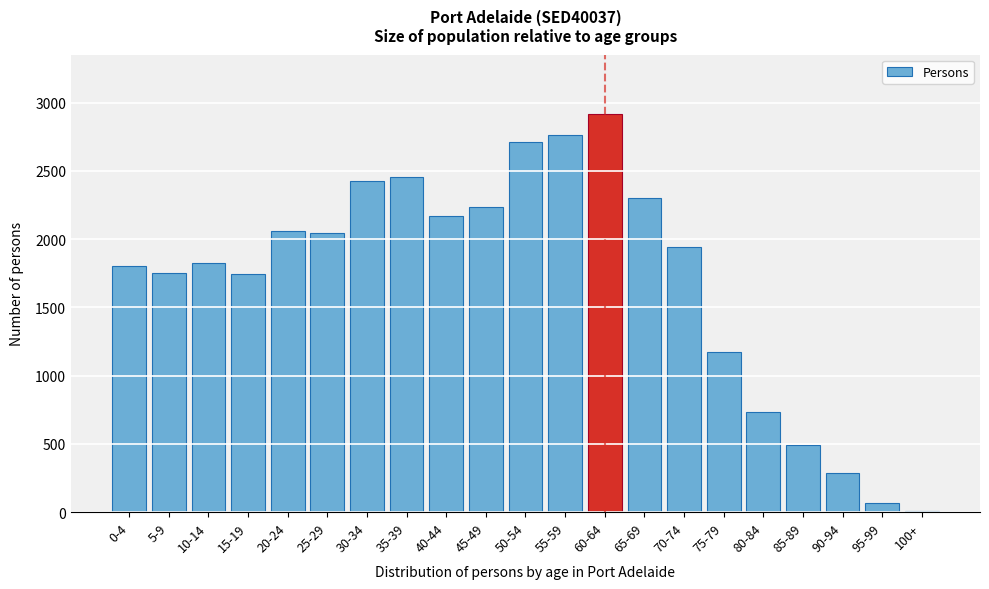

What is the sum of all values?

35918